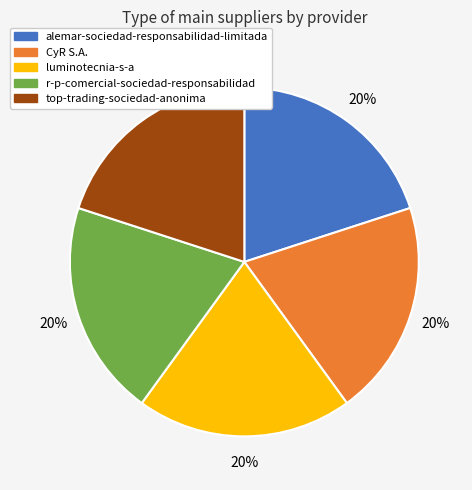

How many slices are in this pie chart?

5